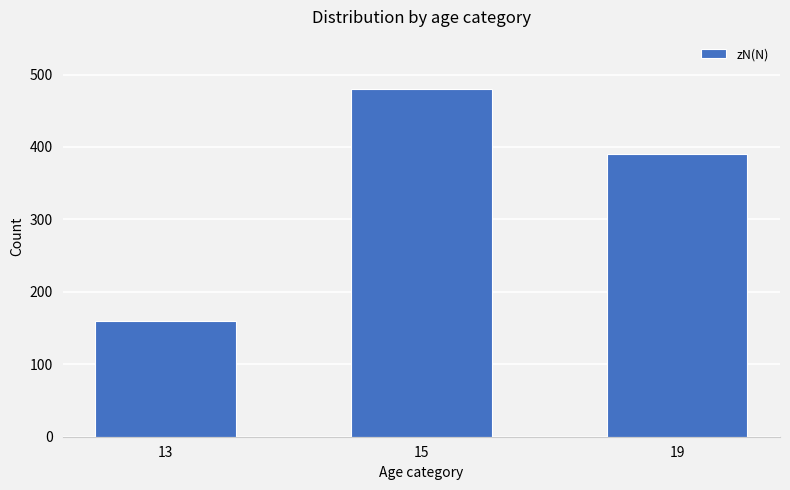

List the labels in order of value, largest first.

15, 19, 13